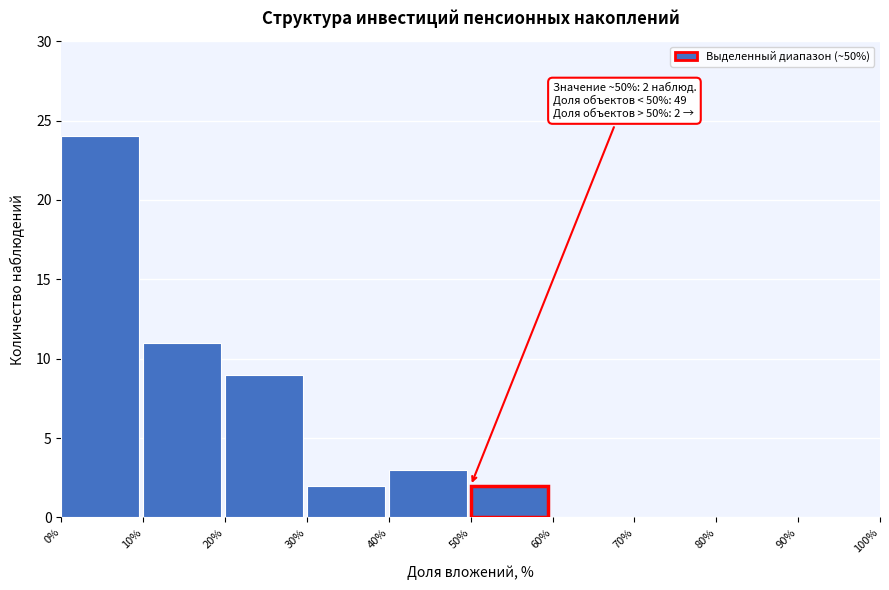

Which range on the x-axis has the tallest bar?

0% to 10%